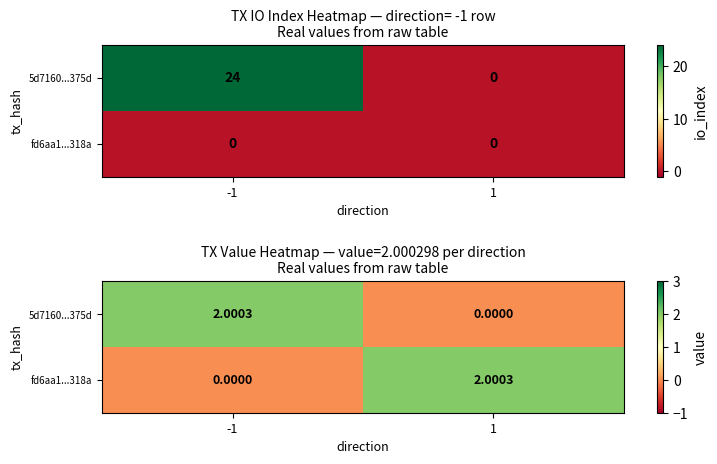

Where is 5d7160...375d nearest to the value 1?

1